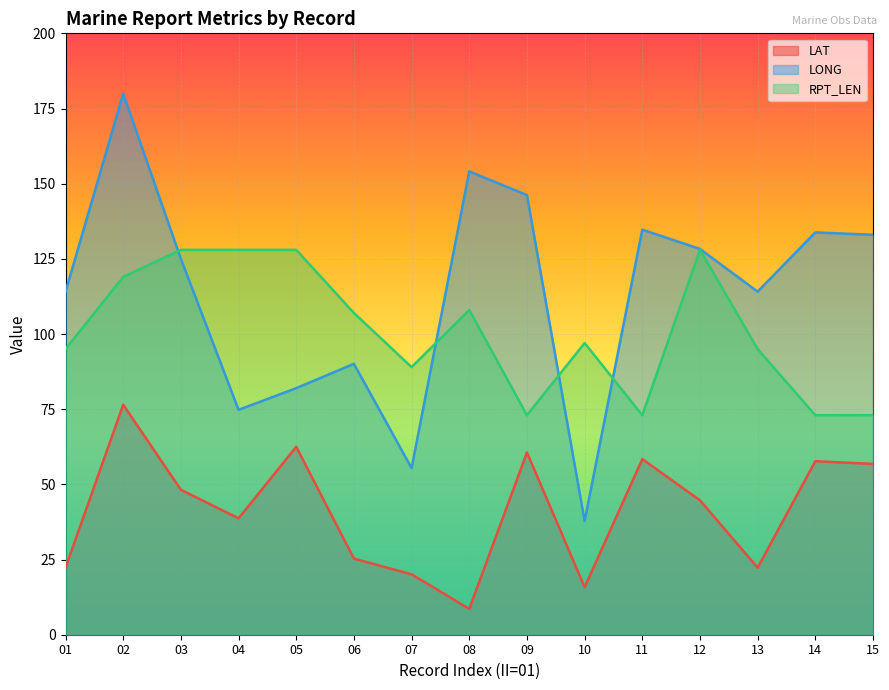

Where is the first local minimum for LONG?

04